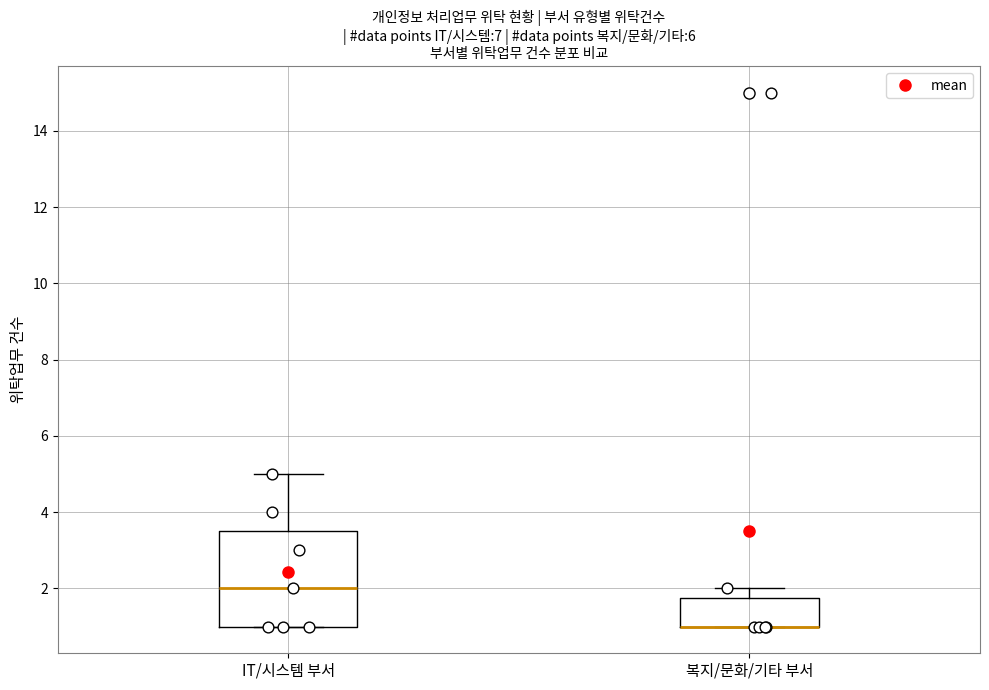

Reading left to right, transcribe this box plot: for each box, give where its median line is, the range the box spans, and where its two whiskers end, as read against the y-axis. The values are not printed on the chart, so give them approximately, as read against the axis.

IT/시스템 부서: median 2.0, box 1.0 to 3.6, whiskers 1.0 to 5.0
복지/문화/기타 부서: median 1.0 (drawn on the box's lower edge), box 1.0 to 1.8, whiskers 1.0 to 2.0